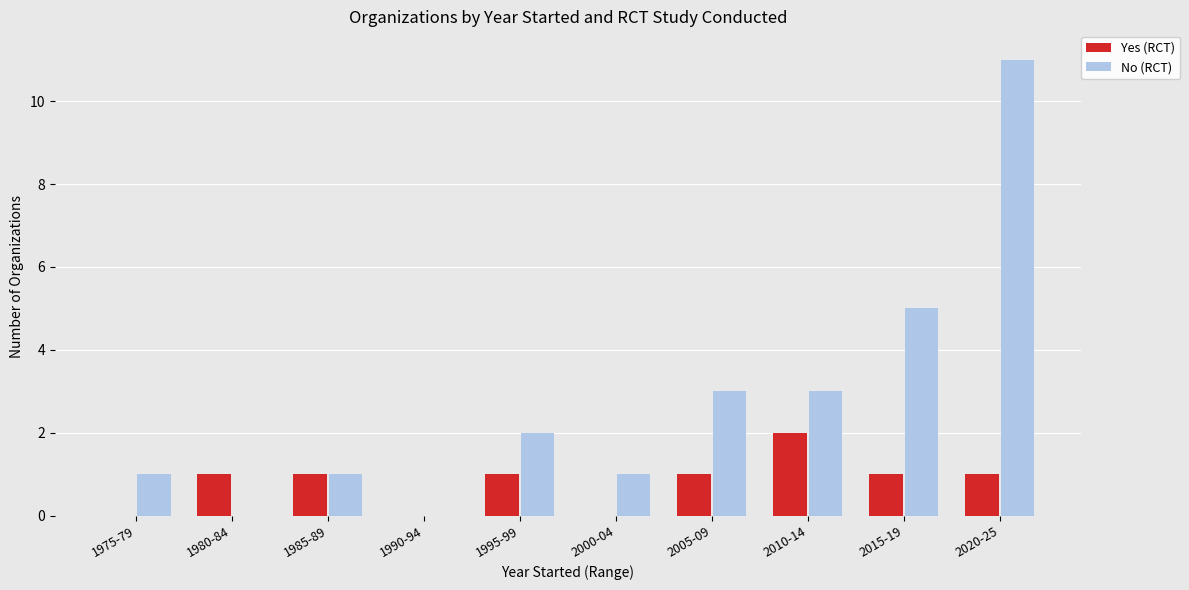

Is it true that No (RCT) equals 5 at 2020-25?

False